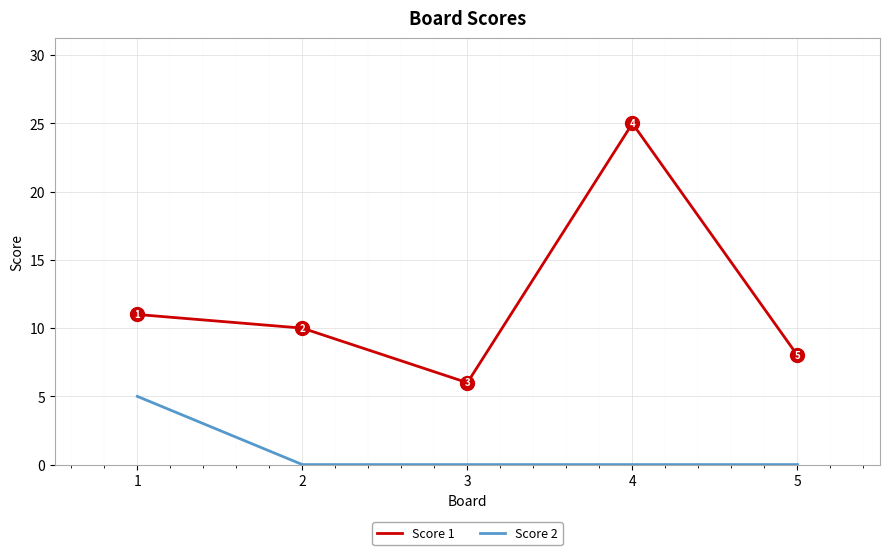

Rank the series at 5 from lowest to highest value.

Score 2, Score 1